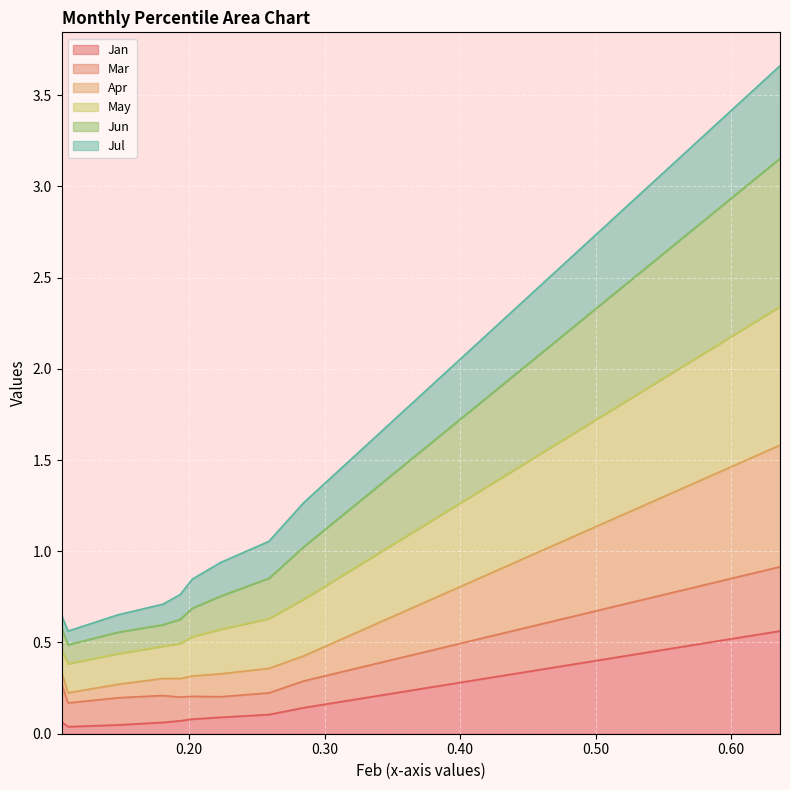

Which series changed the most between pct15 and pct65?

May